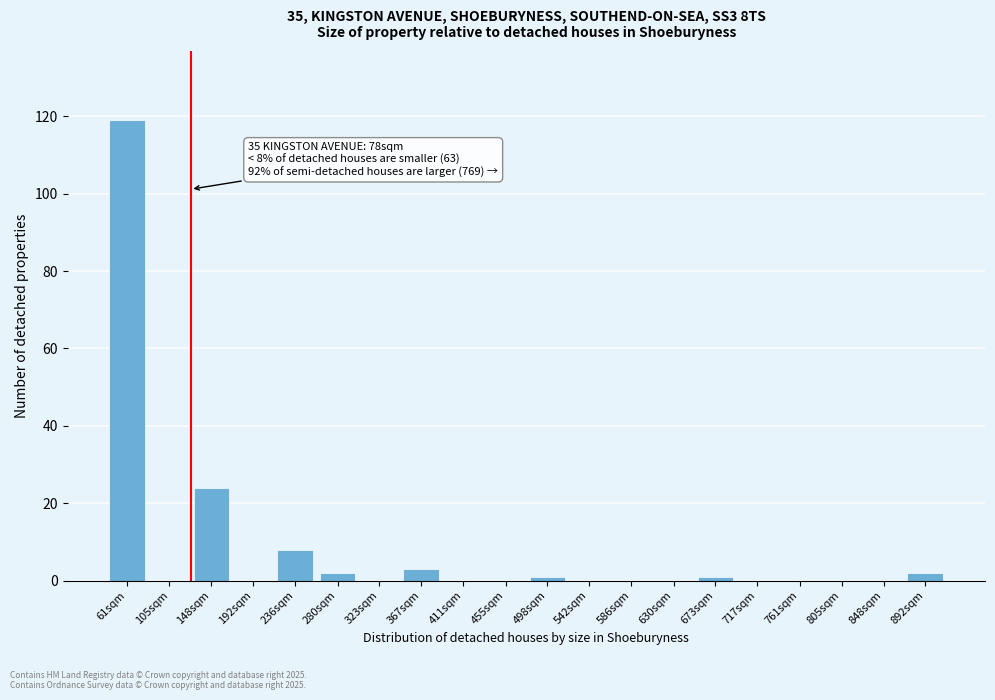

Reading left to right, transcribe all the data shown in this chart.

61sqm=119	105sqm=0	148sqm=24	192sqm=0	236sqm=8	280sqm=2	323sqm=0	367sqm=3	411sqm=0	455sqm=0	498sqm=1	542sqm=0	586sqm=0	630sqm=0	673sqm=1	717sqm=0	761sqm=0	805sqm=0	848sqm=0	892sqm=2